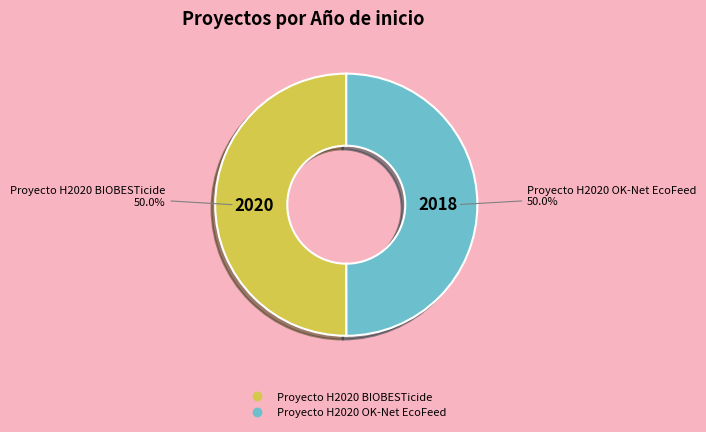

Approximately how many times larger is the value at Proyecto H2020 BIOBESTicide compared to Proyecto H2020 OK-Net EcoFeed?

1.0